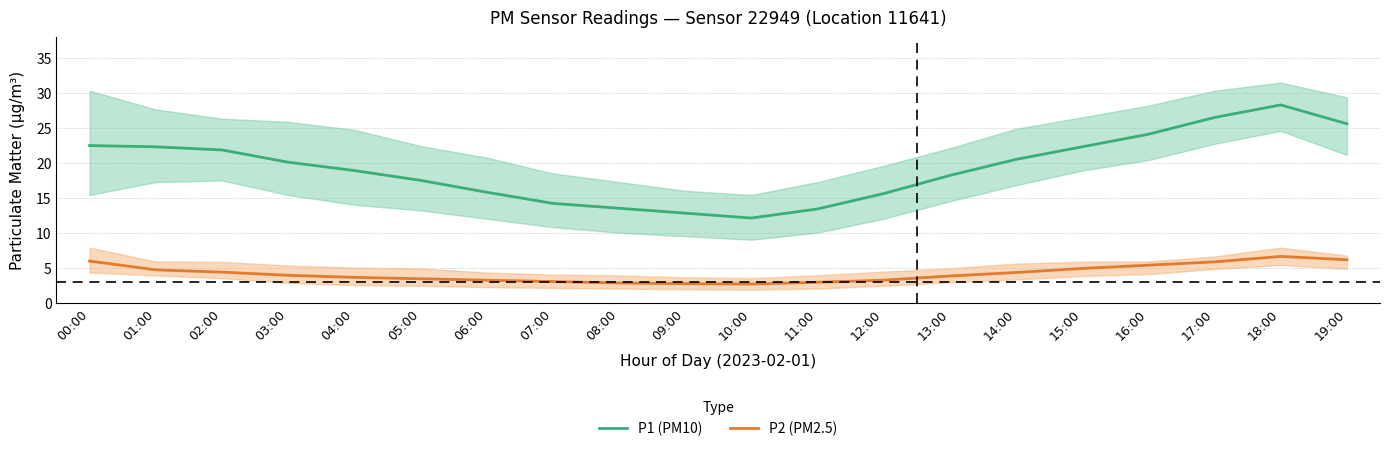

What is the greatest value displayed?

28.3